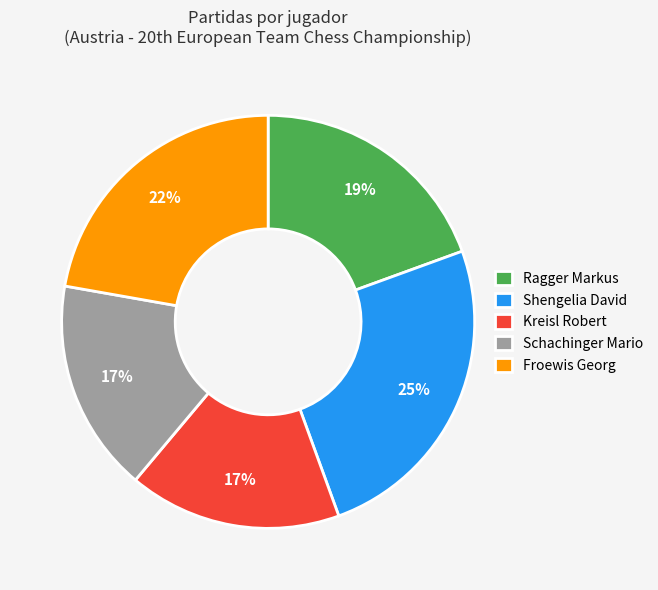

To the nearest percent, what is the average slice percentage?

20%